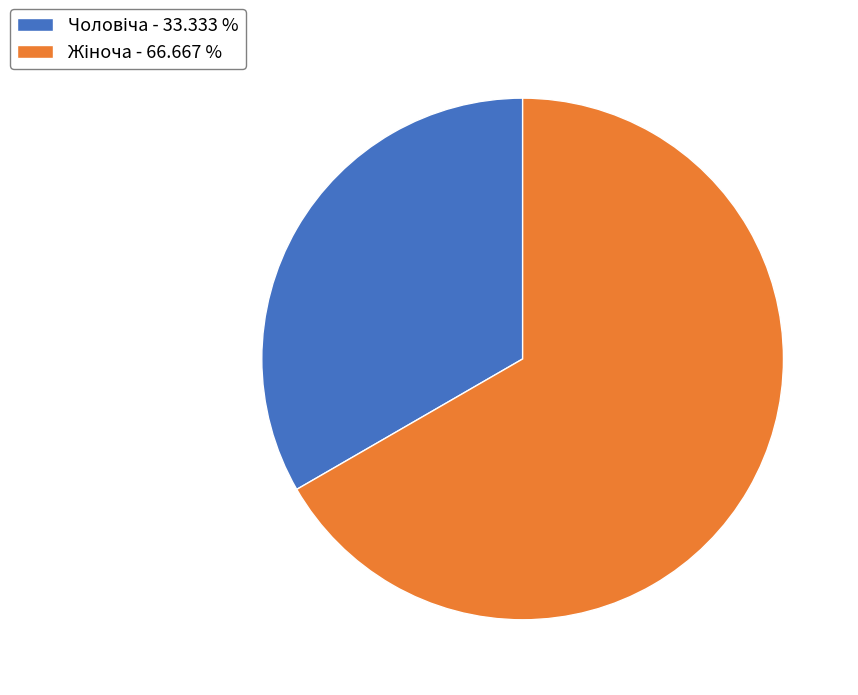

Is there a majority slice in this chart?

Yes